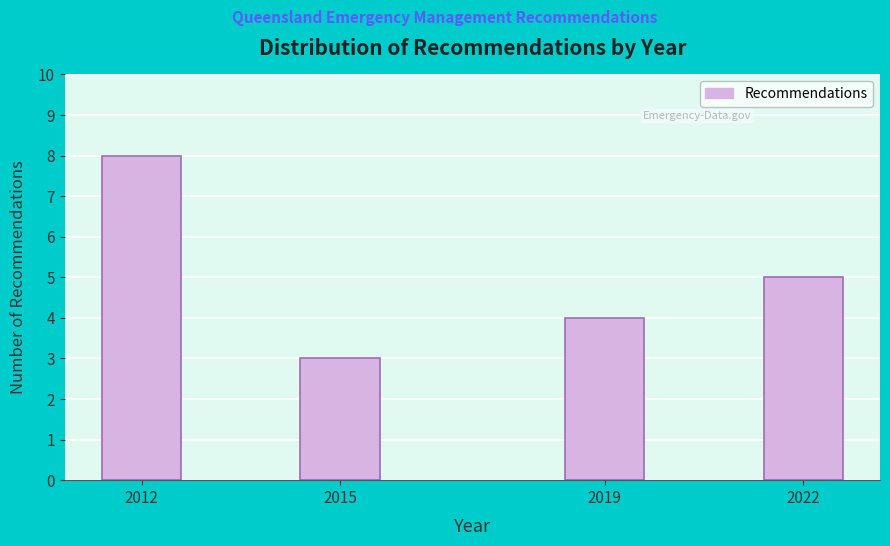

Reading right to left, what are all the values shown in this chart?

5	4	3	8